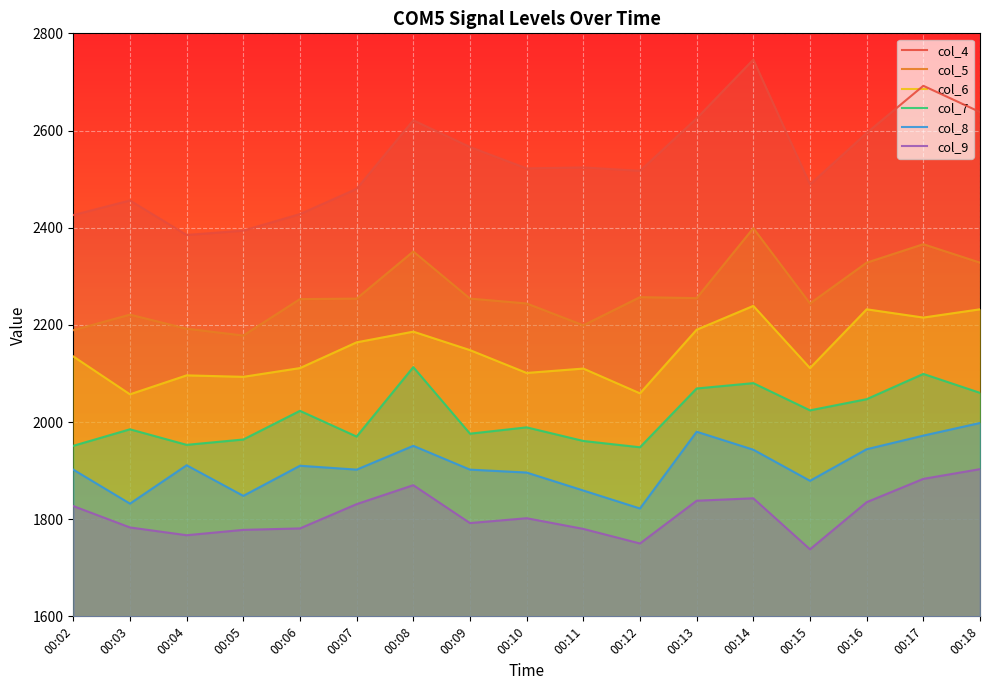

How many lines are shown in the chart?

6